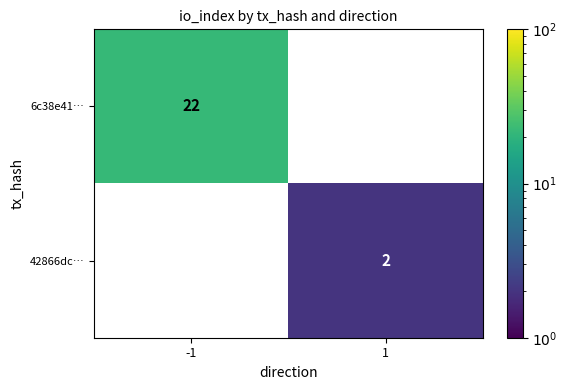

Between 1 and -1, which is larger?

-1